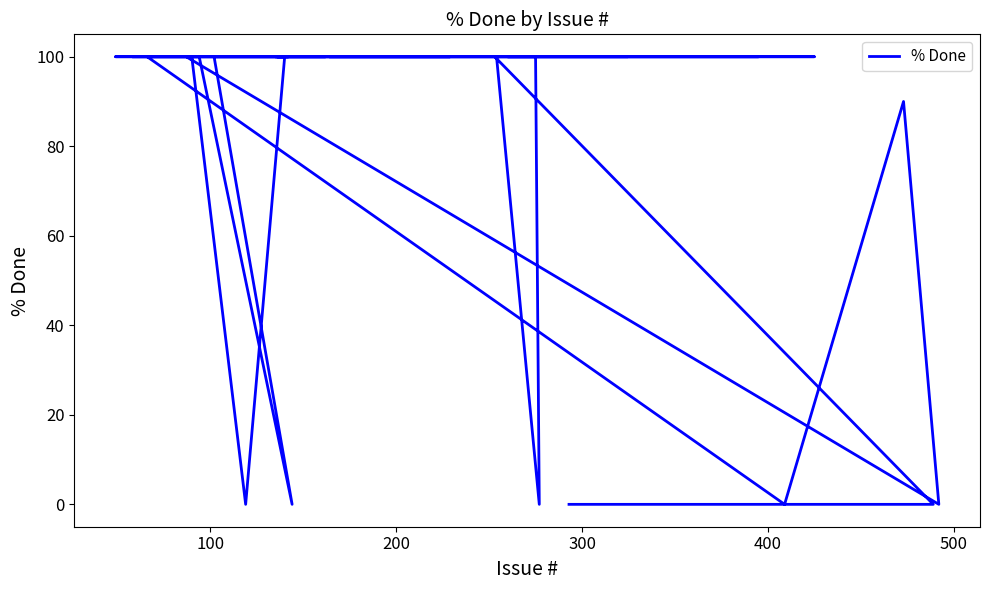

True or false: the data has more than 2 interior local peaks.

False